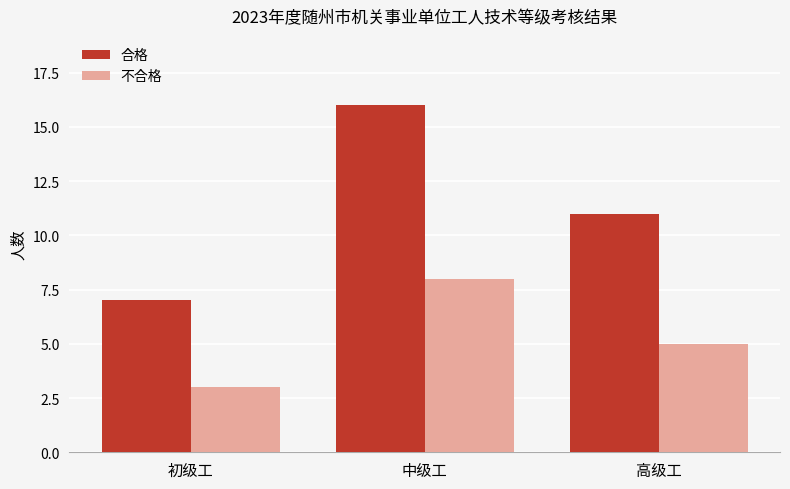

At how many categories does at least one series exceed 12?

1